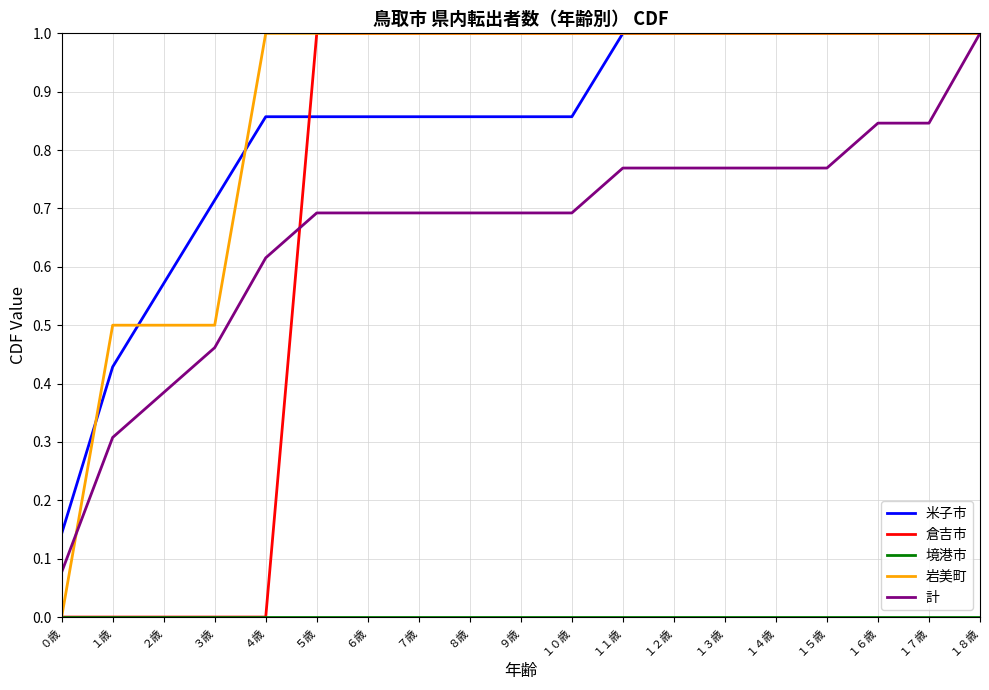

Which series has the largest total across all categories?

岩美町